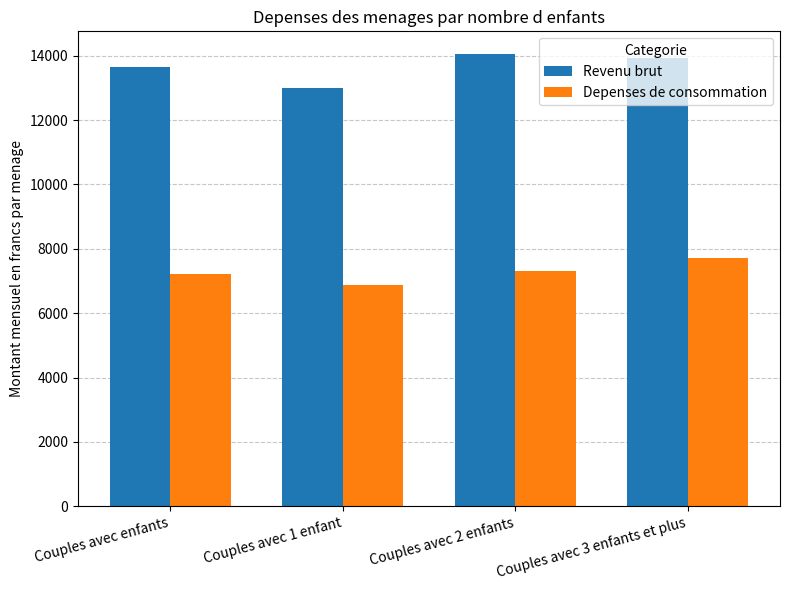

What is the sum of all Depenses de consommation values?

29111.3